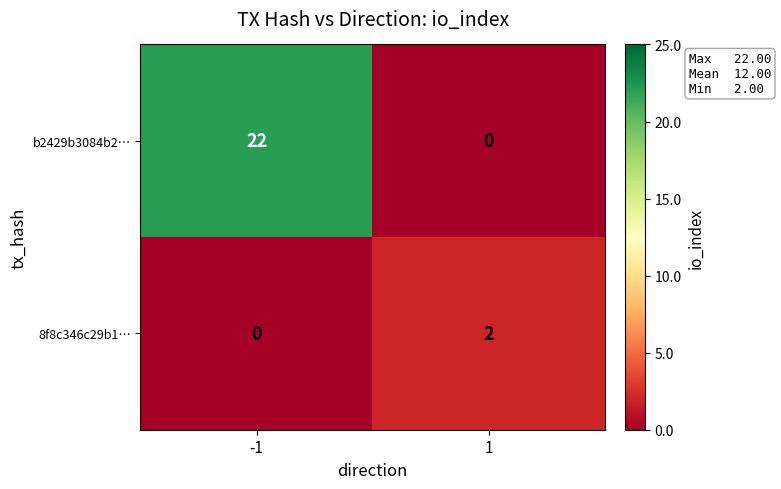

What is the difference between the maximum and minimum values in the b2429b3084b2… series?

22